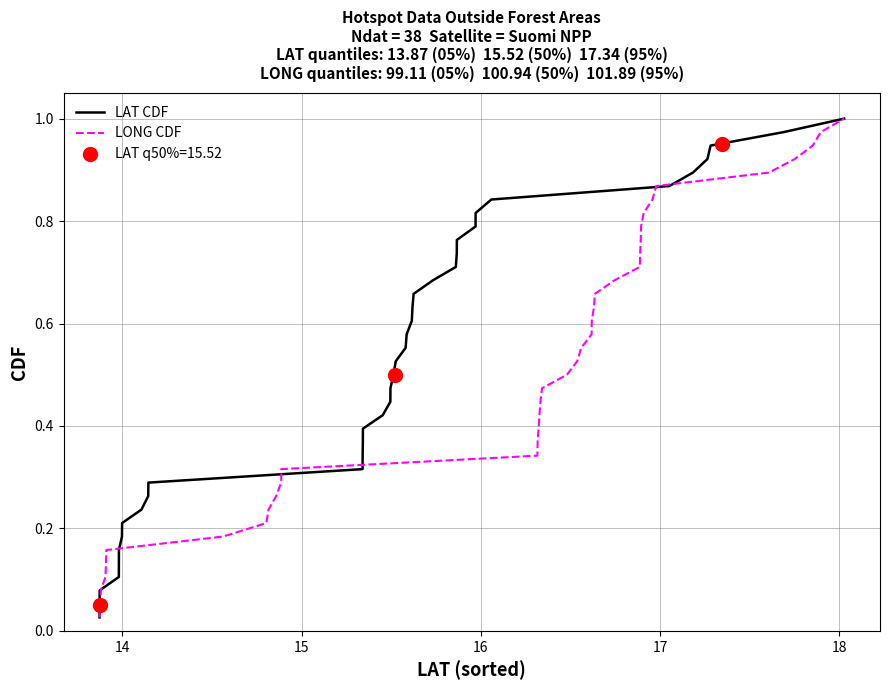

What is the value of the LAT CDF point at the 3rd from the left?

0.1